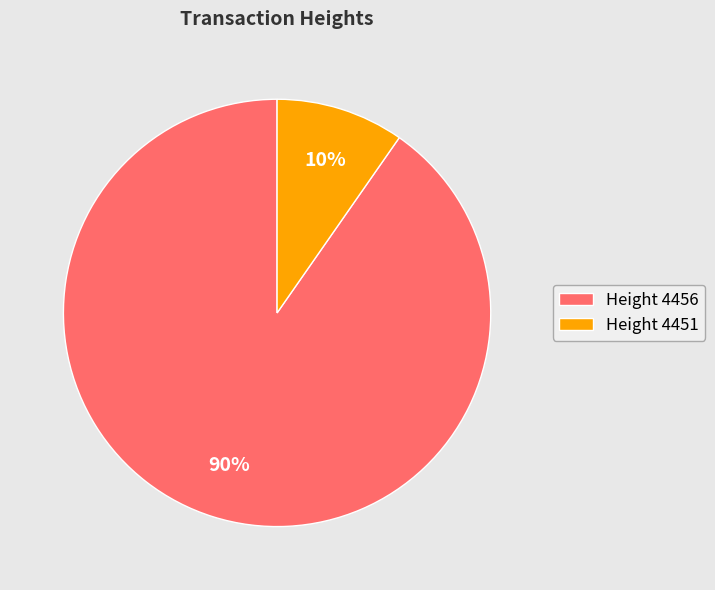

Is the sum of Height 4451 and Height 4456 greater than half?

Yes